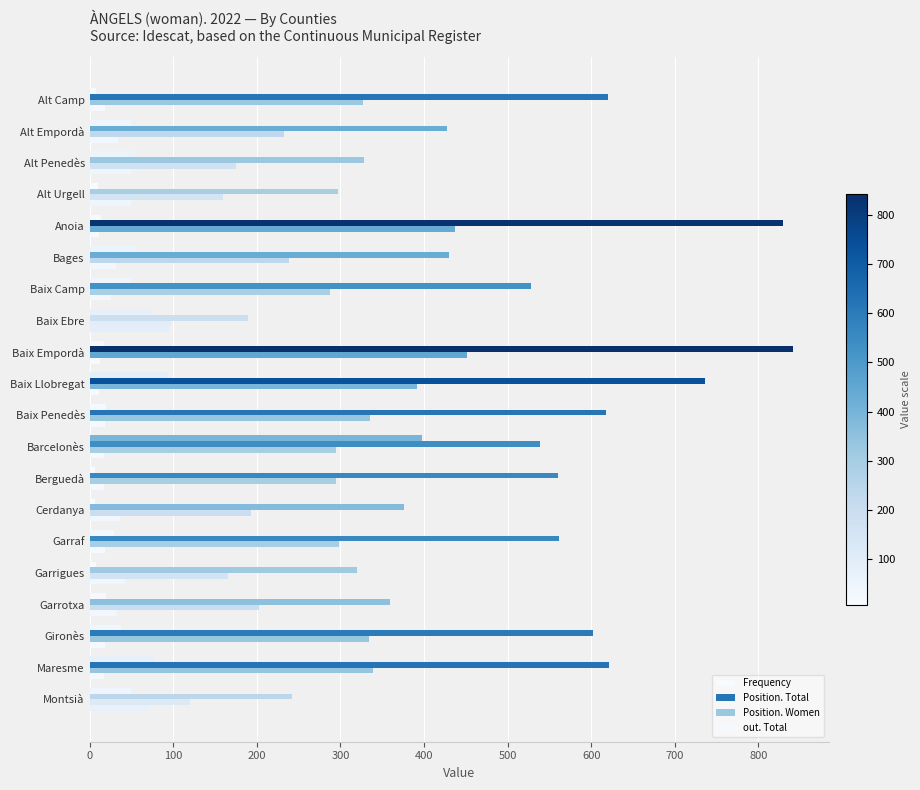

How many data points in Position. Total are less than 539?

10